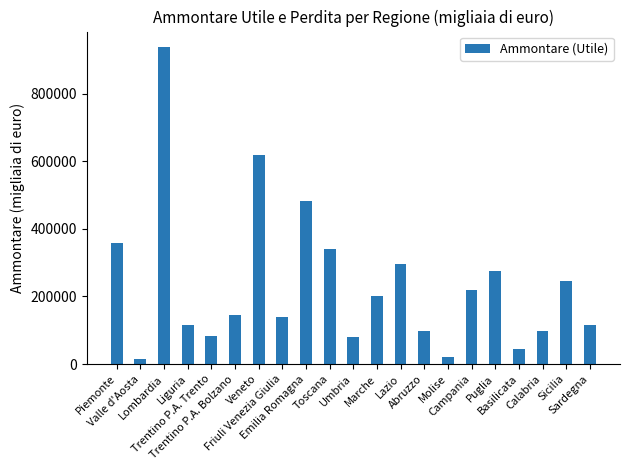

What is the value of the 7th bar from the left?

618519